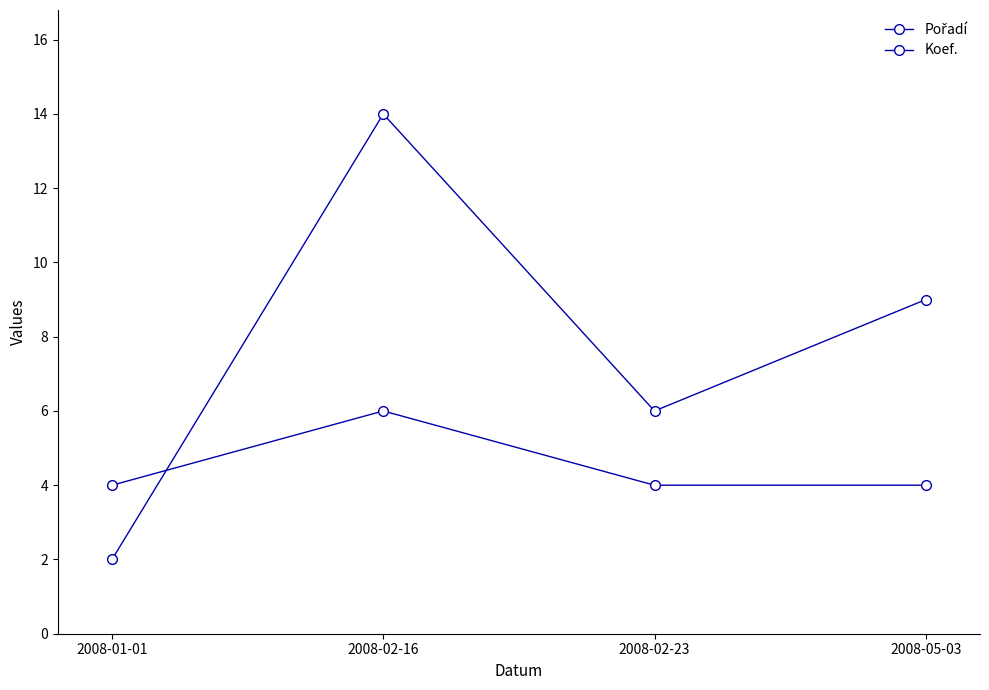

Reading right to left, transcribe all the data shown in this chart.

Pořadí: 9	6	14	2
Koef.: 4	4	6	4